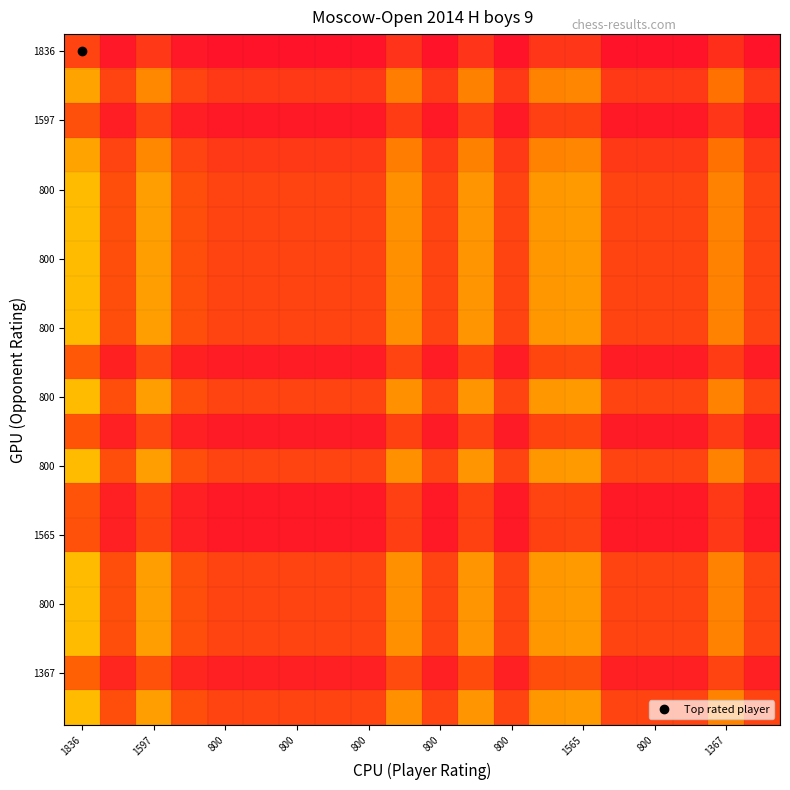

How many series are shown in this chart?

20